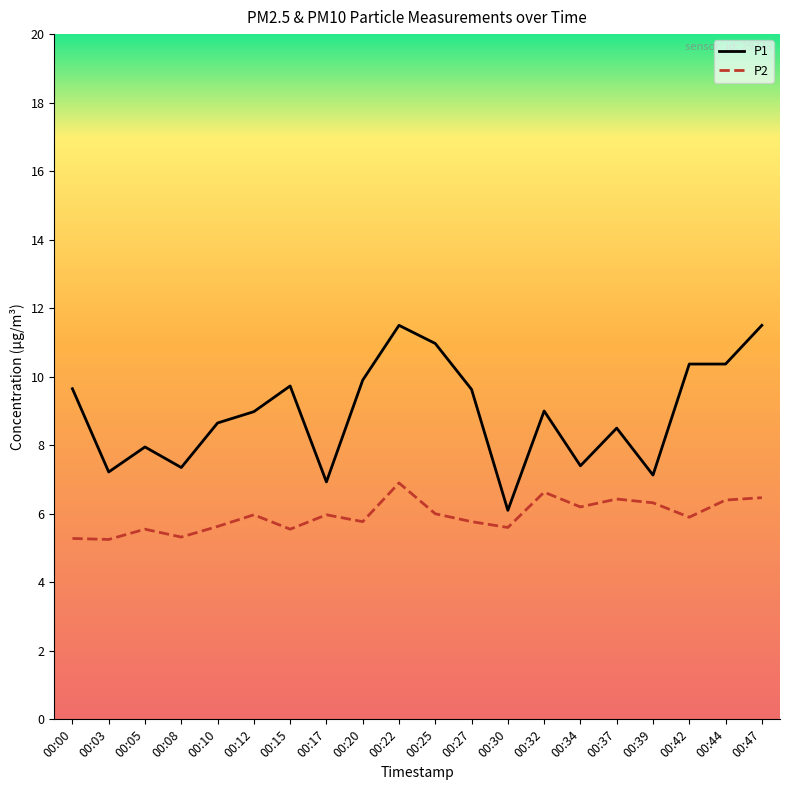

True or false: P1 and P2 cross at least once.

False